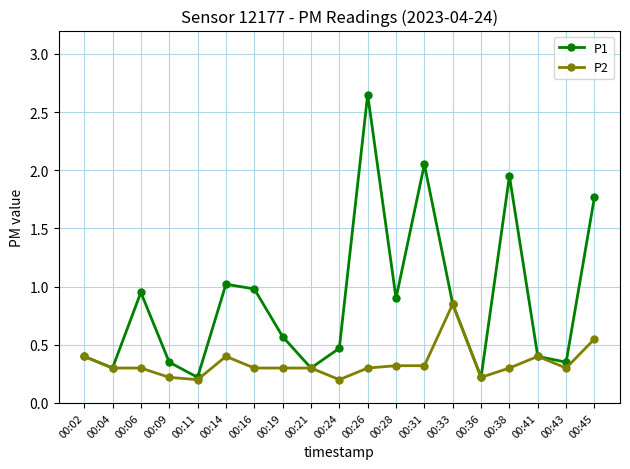

List the series in order of their peak value, highest first.

P1, P2